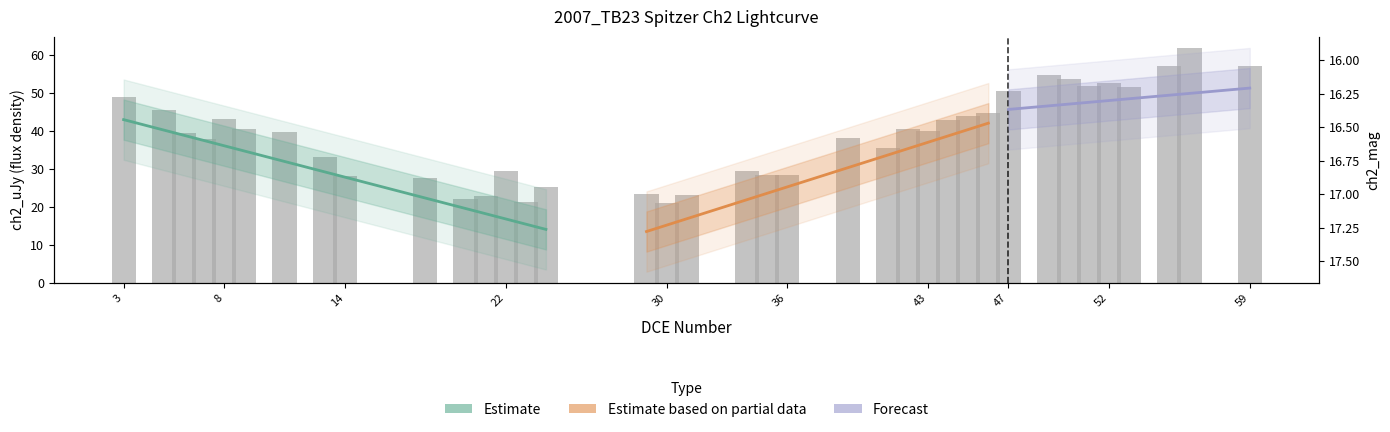

What is the difference between the values at 7 and 59?

19.2